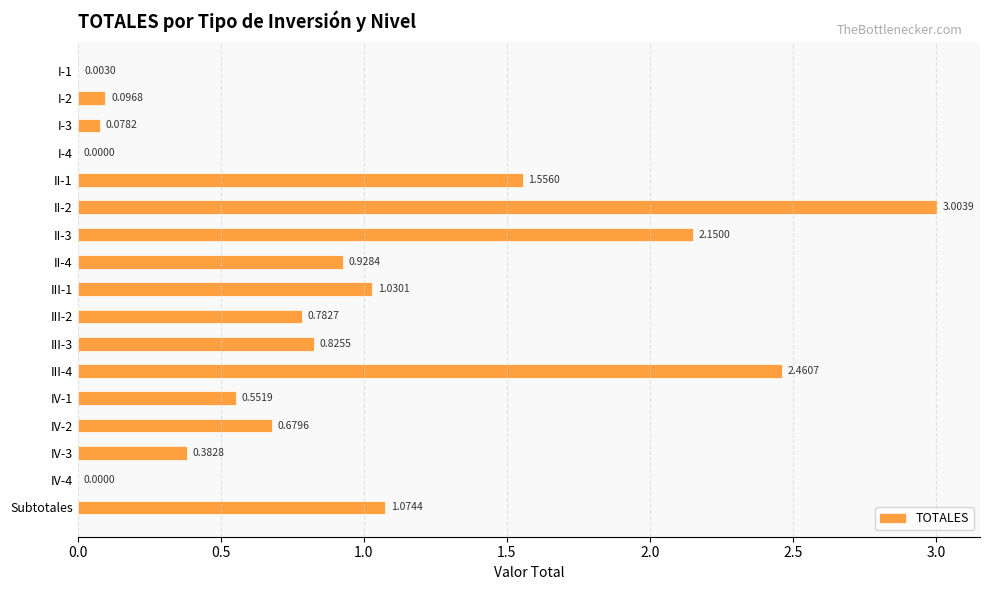

What is the sum of all values?

15.6